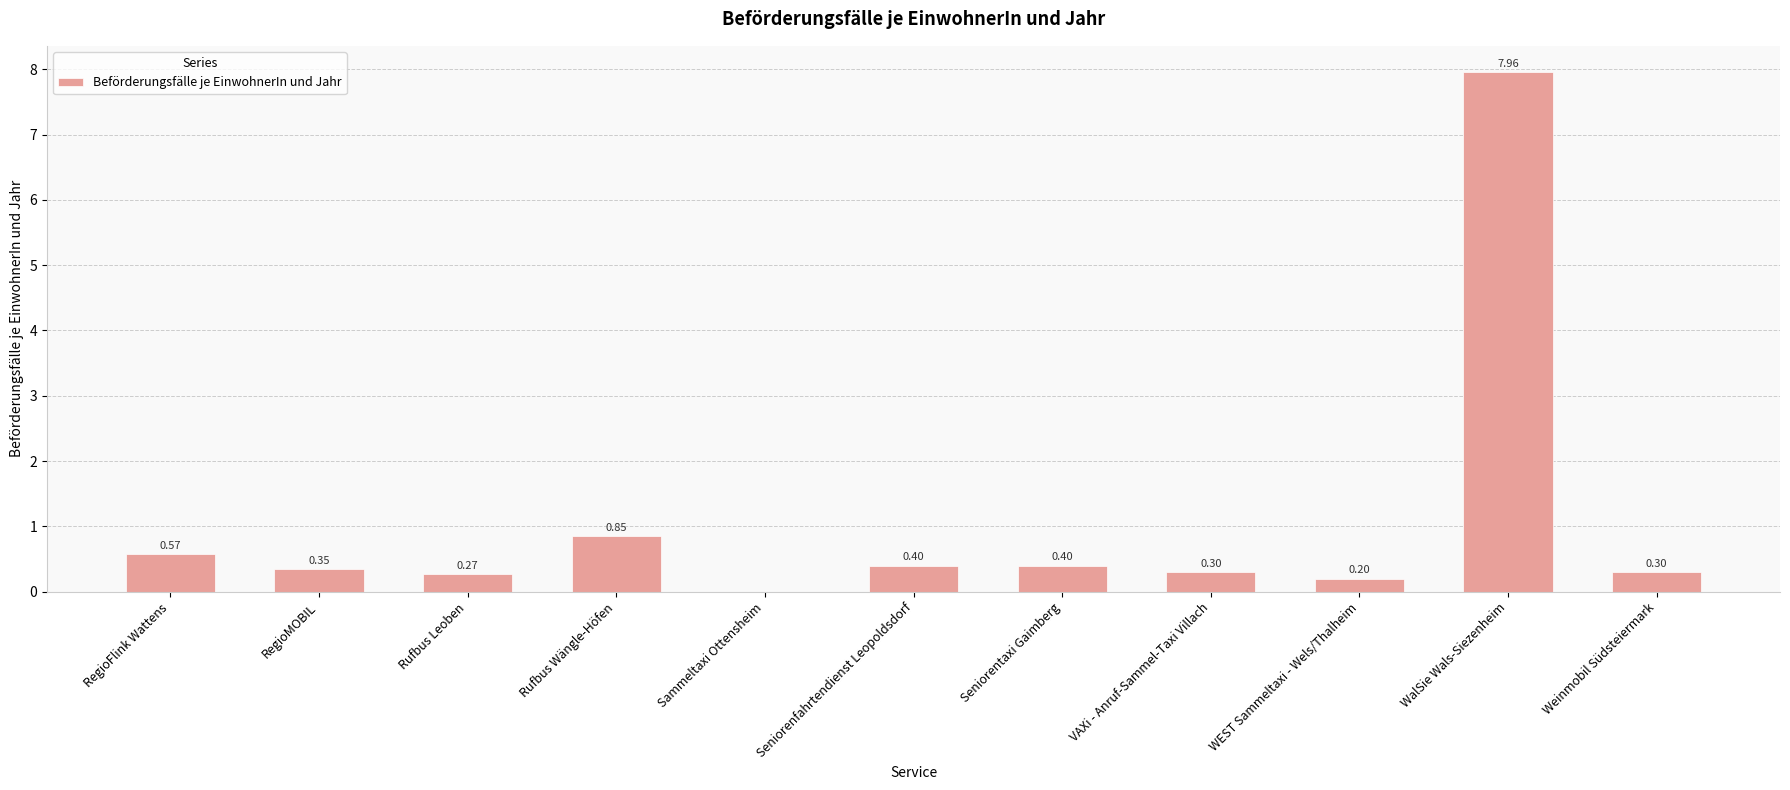

Which category has the highest value across all series?

WalSie Wals-Siezenheim